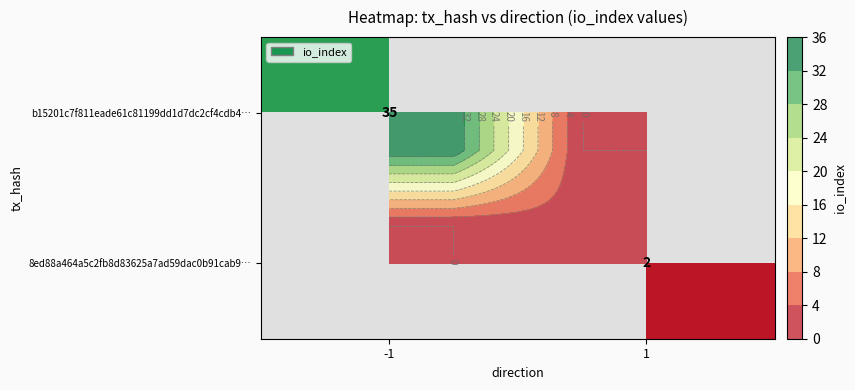

Is it true that 8ed88a464a5c2fb8d83625a7ad59dac0b91cab9… equals 2.9 at 1?

False